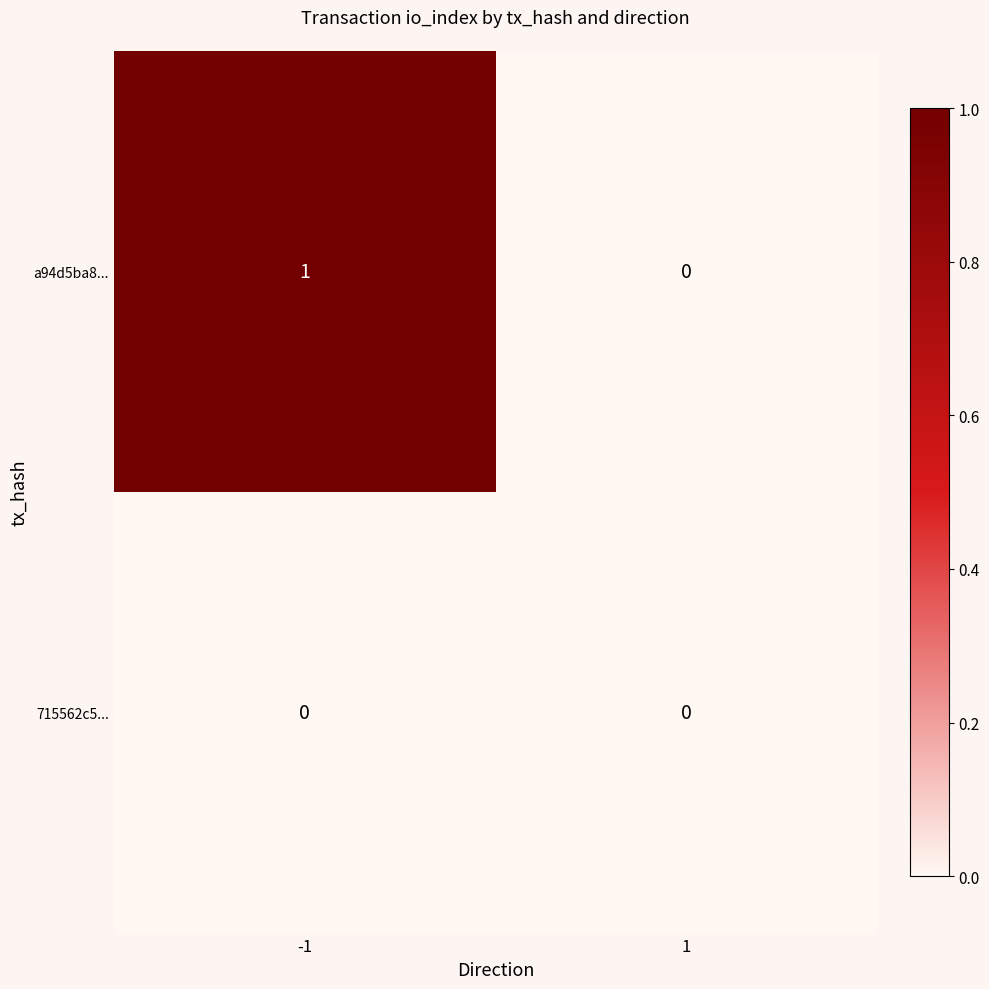

List the series in order of their peak value, lowest first.

715562c5..., a94d5ba8...